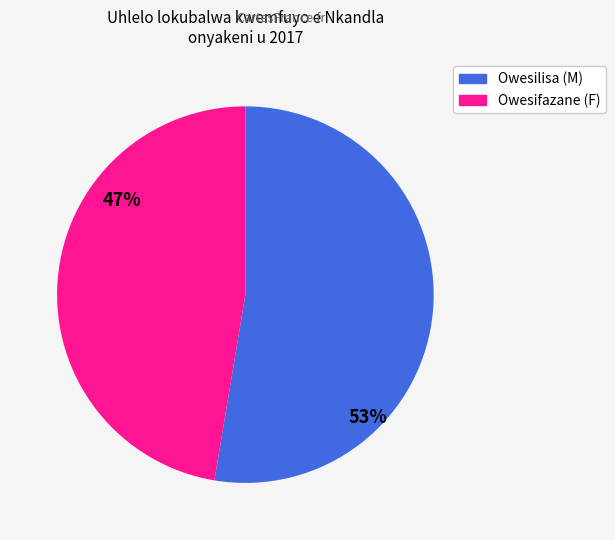

Does any single category account for the majority?

Yes